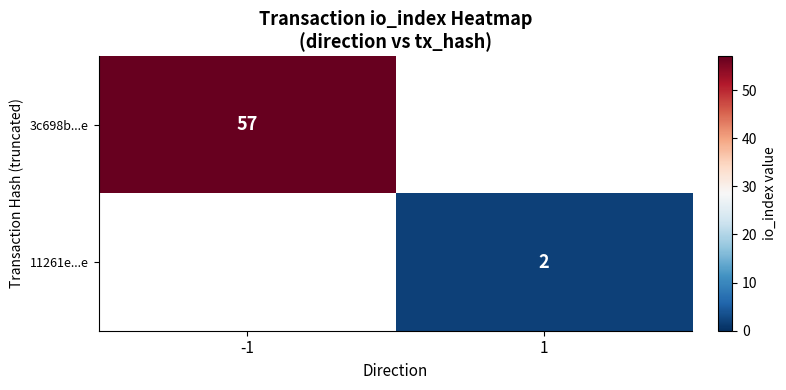

The 11261e...e series shows 2 at 1. True or false?

True